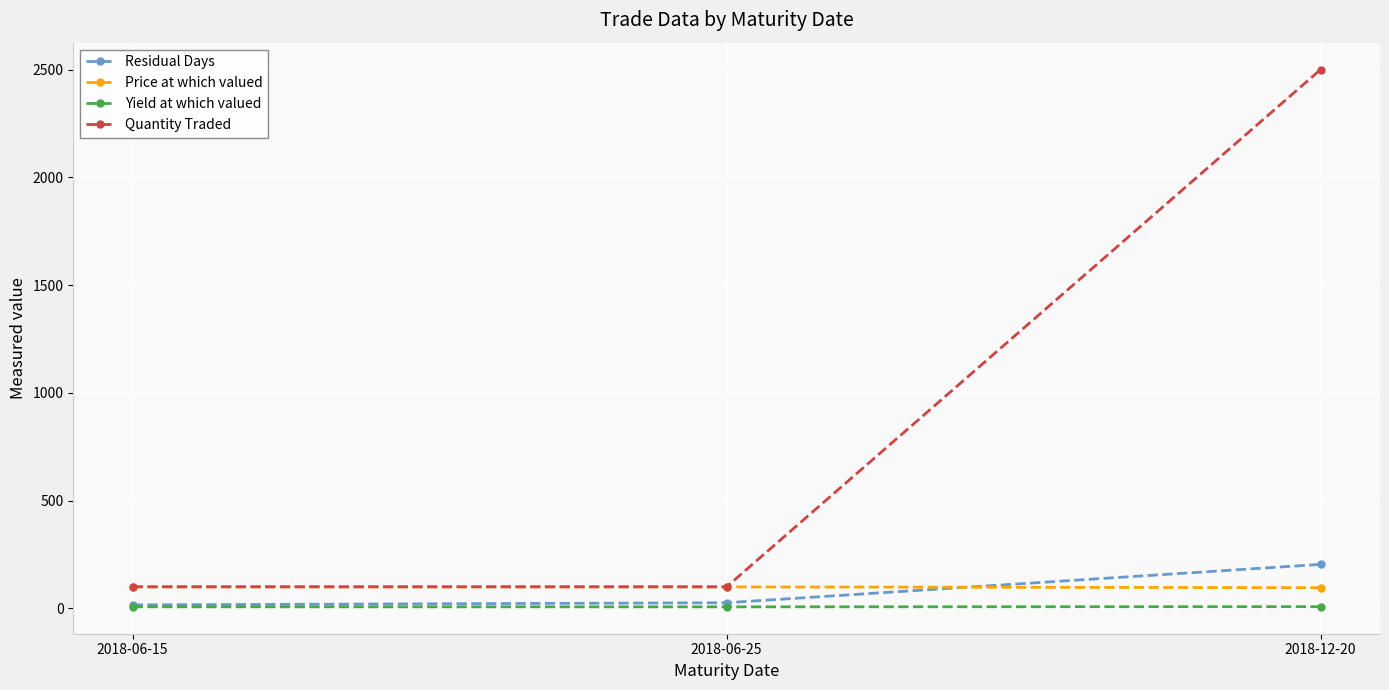

What position from the left is 2018-12-20?

3